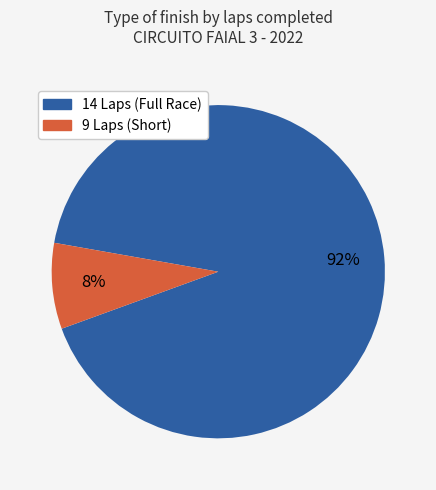

Is there any slice that represents more than half of the pie?

Yes